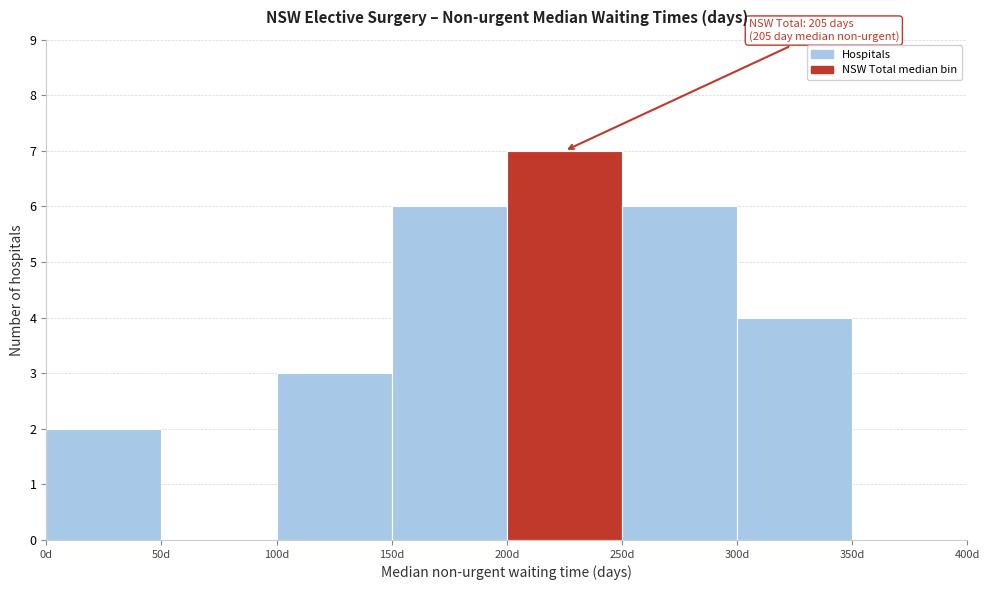

Which range on the x-axis has the tallest bar?

200 to 250